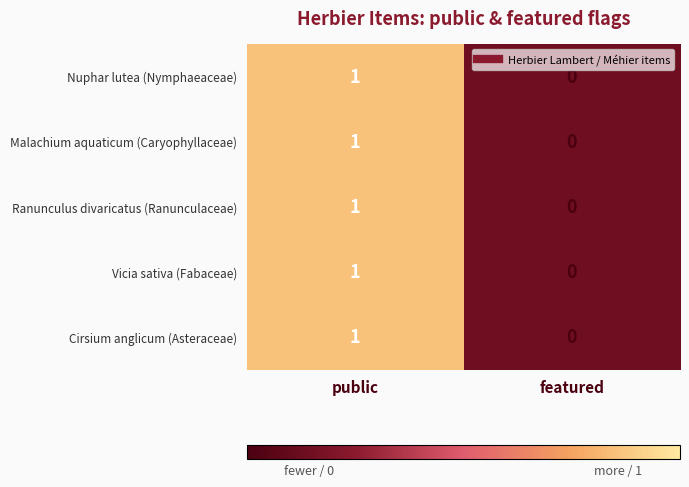

The Vicia sativa (Fabaceae) series shows 0 at featured. True or false?

True